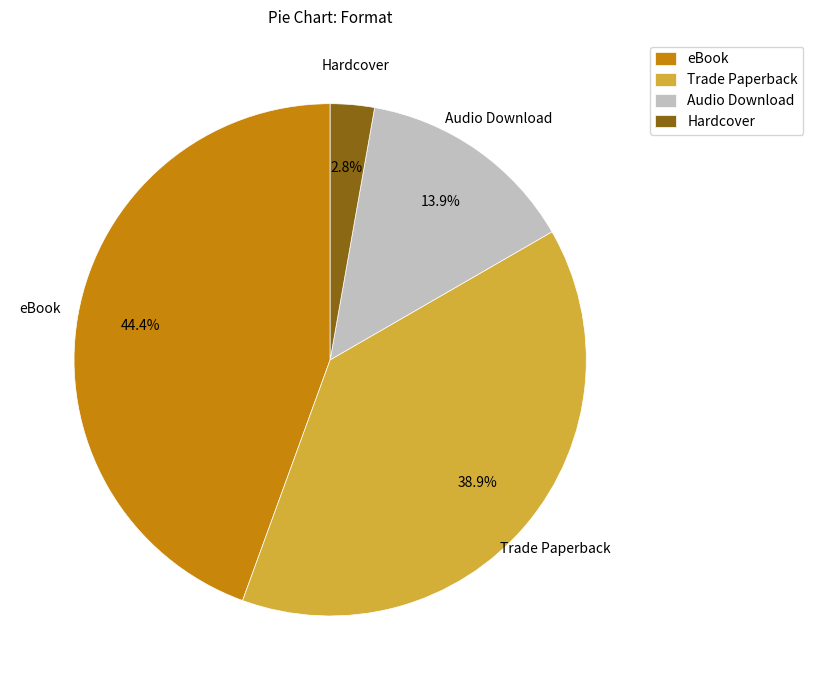

Count the number of slices in the pie.

4